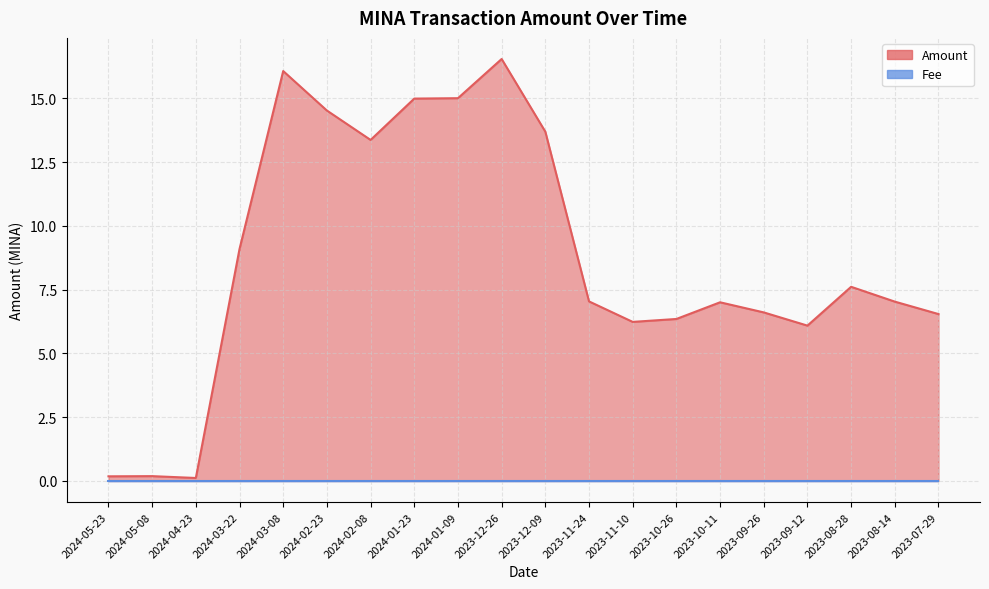

What position from the right is 2024-05-08?

19